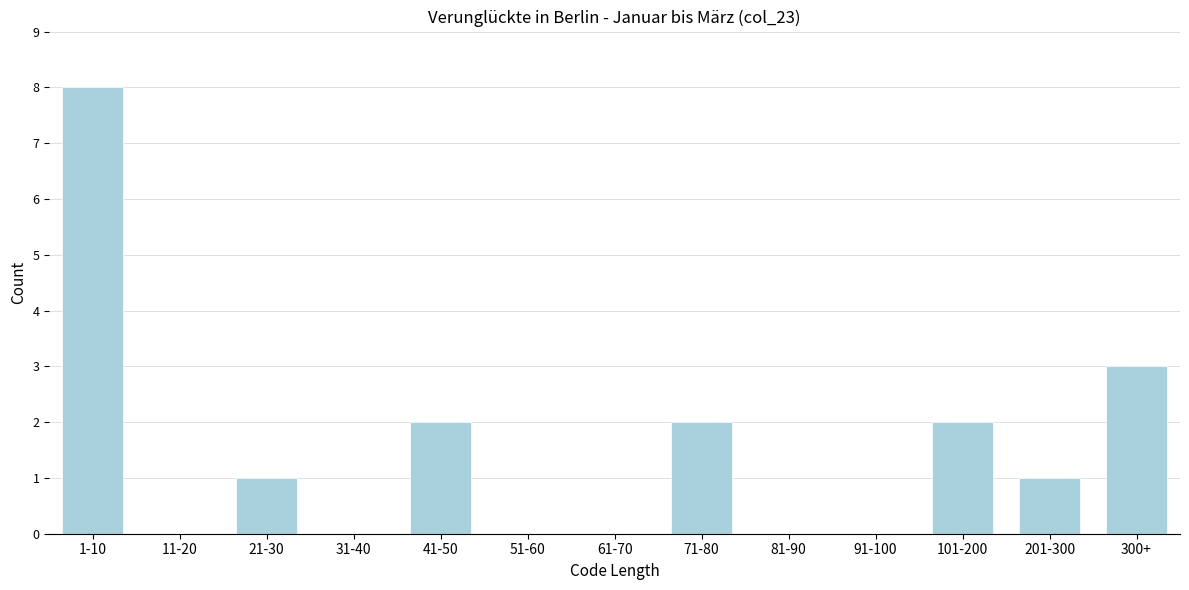

Reading right to left, list all the values displayed in this chart.

300+=3	201-300=1	101-200=2	91-100=0	81-90=0	71-80=2	61-70=0	51-60=0	41-50=2	31-40=0	21-30=1	11-20=0	1-10=8